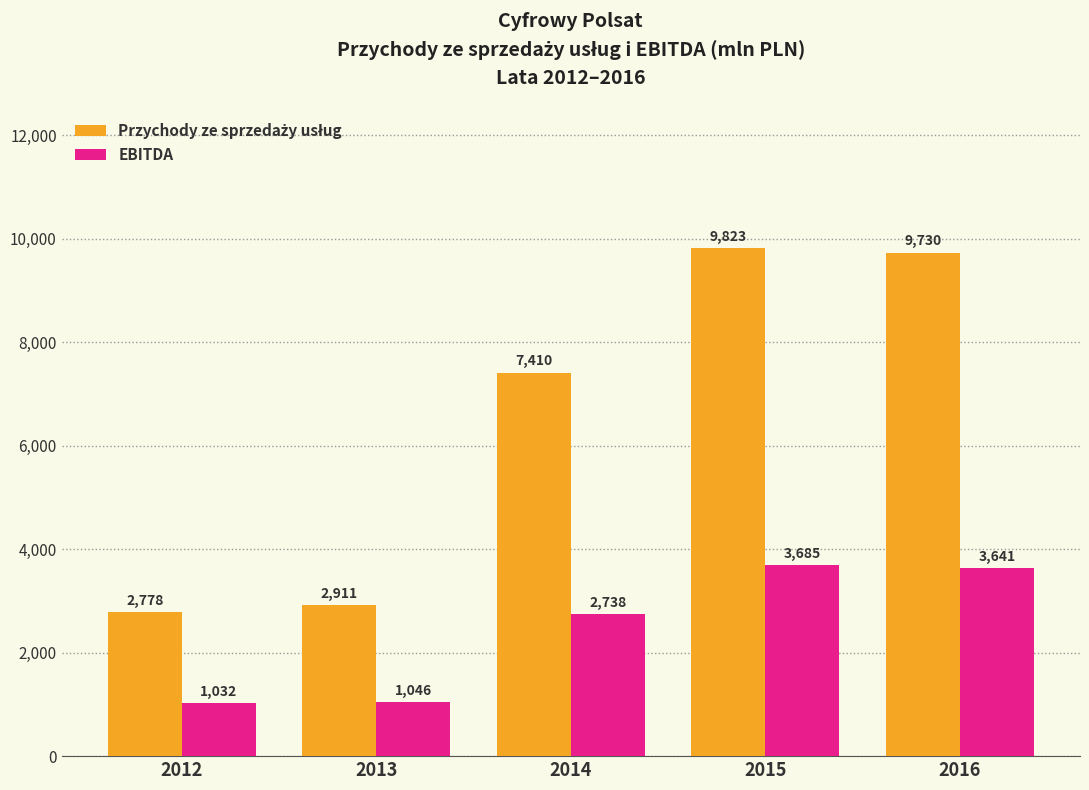

Count the number of data series in this chart.

2